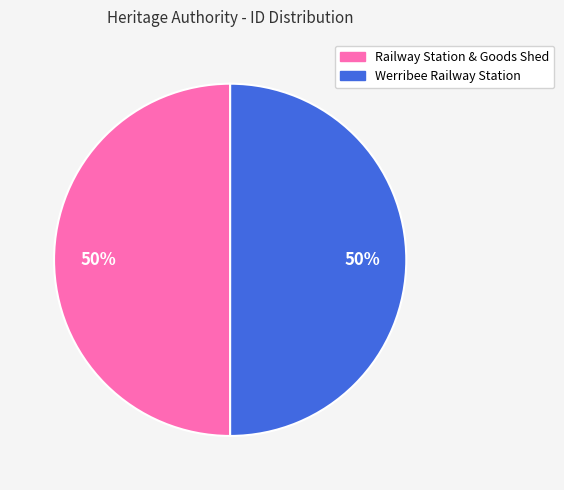

What is the ratio of the value at Railway Station & Goods Shed to the value at Werribee Railway Station?

1.0